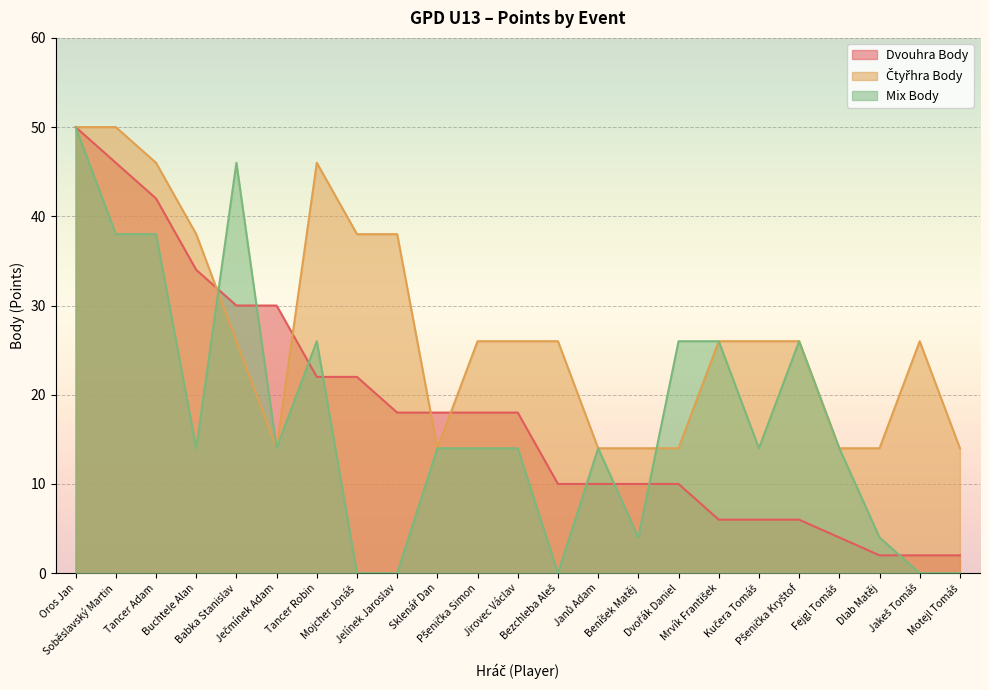

Does the chart display data point markers on the line(s)?

No